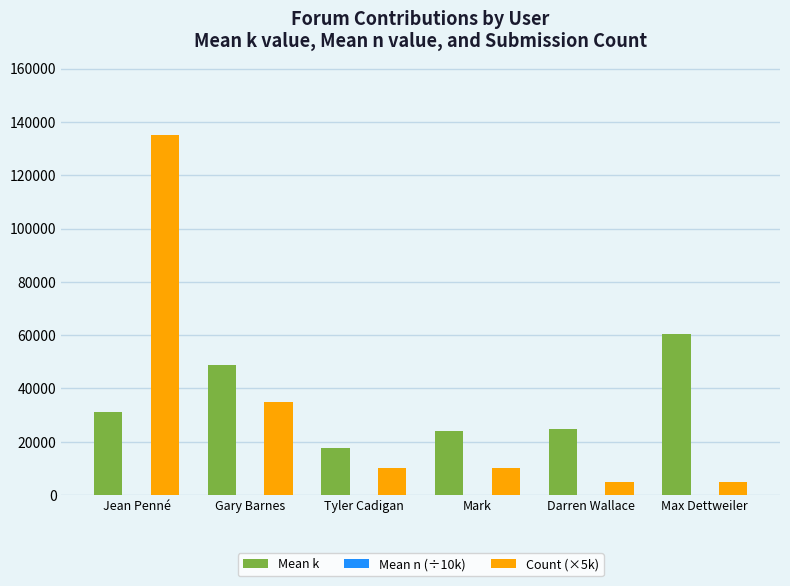

Which label corresponds to the largest value in the chart?

Jean Penné